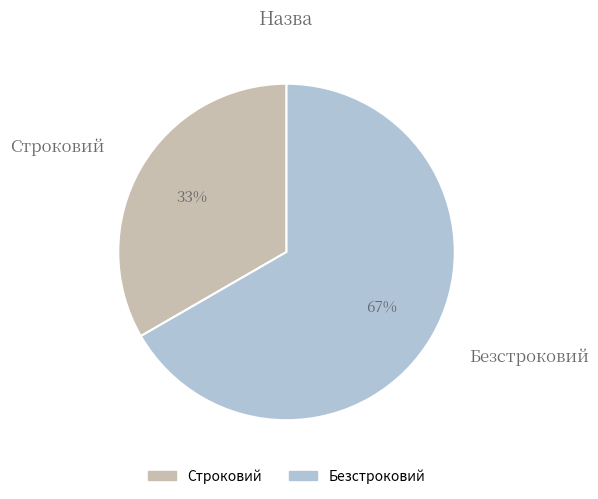

What is the ratio of the value at Безстроковий to the value at Строковий?

2.0